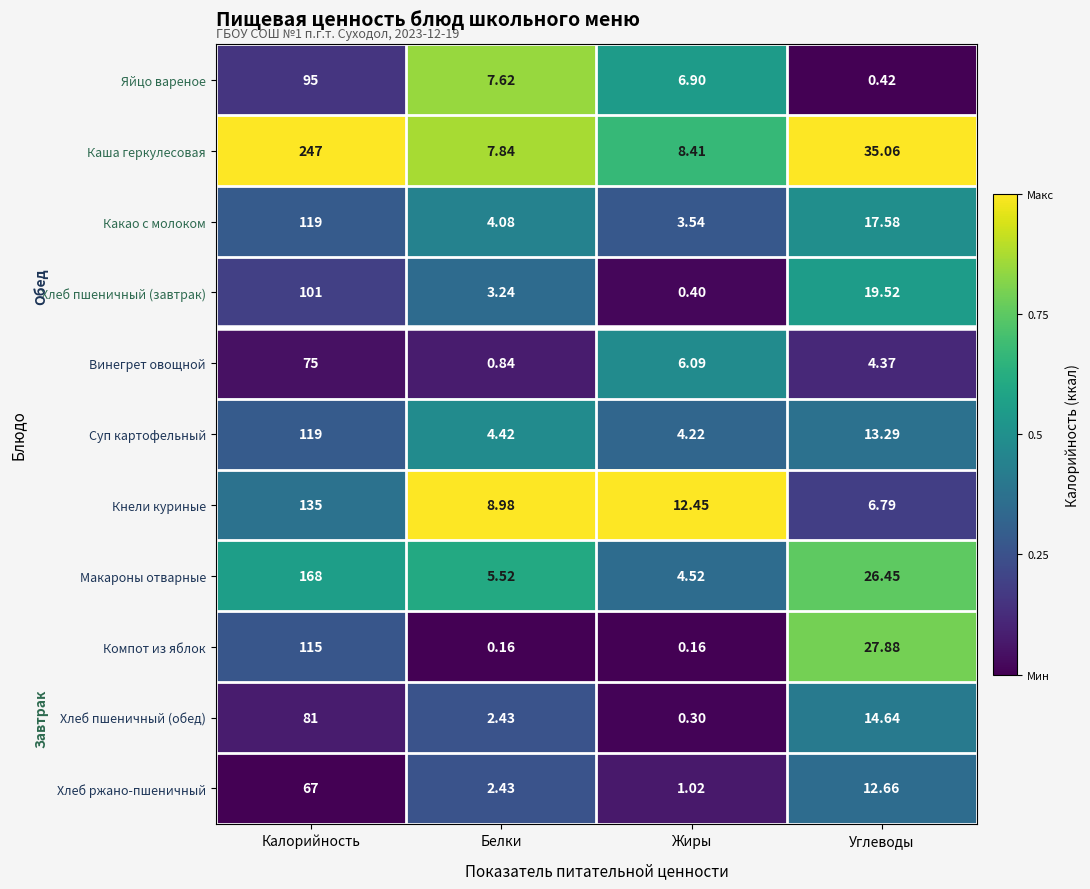

At which category is the sum across all series the highest?

Калорийность